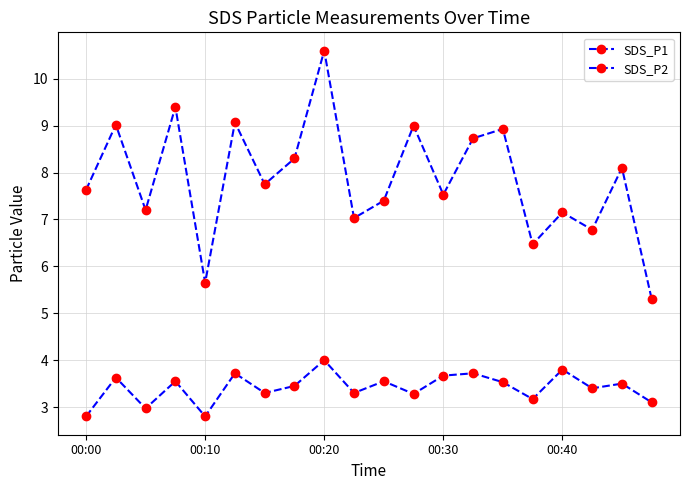

Count the number of data series in this chart.

2